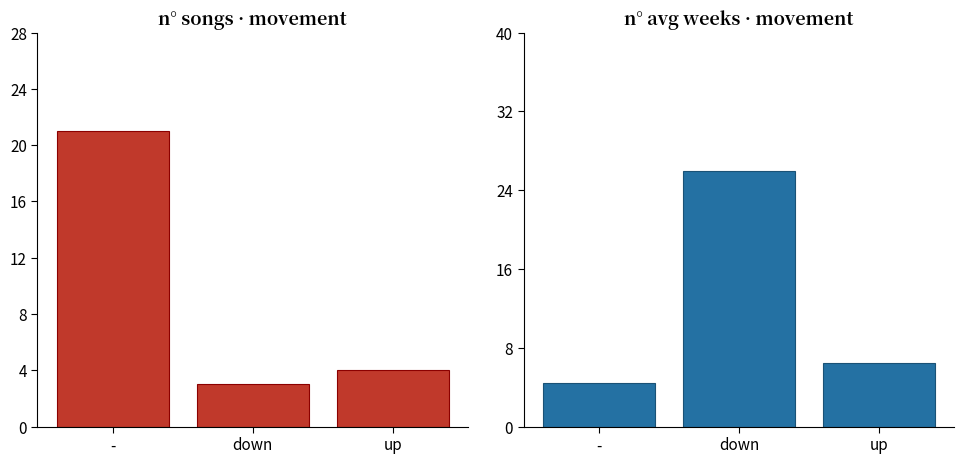

Reading left to right, extract all data points from this chart.

Count: 21.0	3.0	4.0
Avg Weeks on Chart: 4.4	26.0	6.5